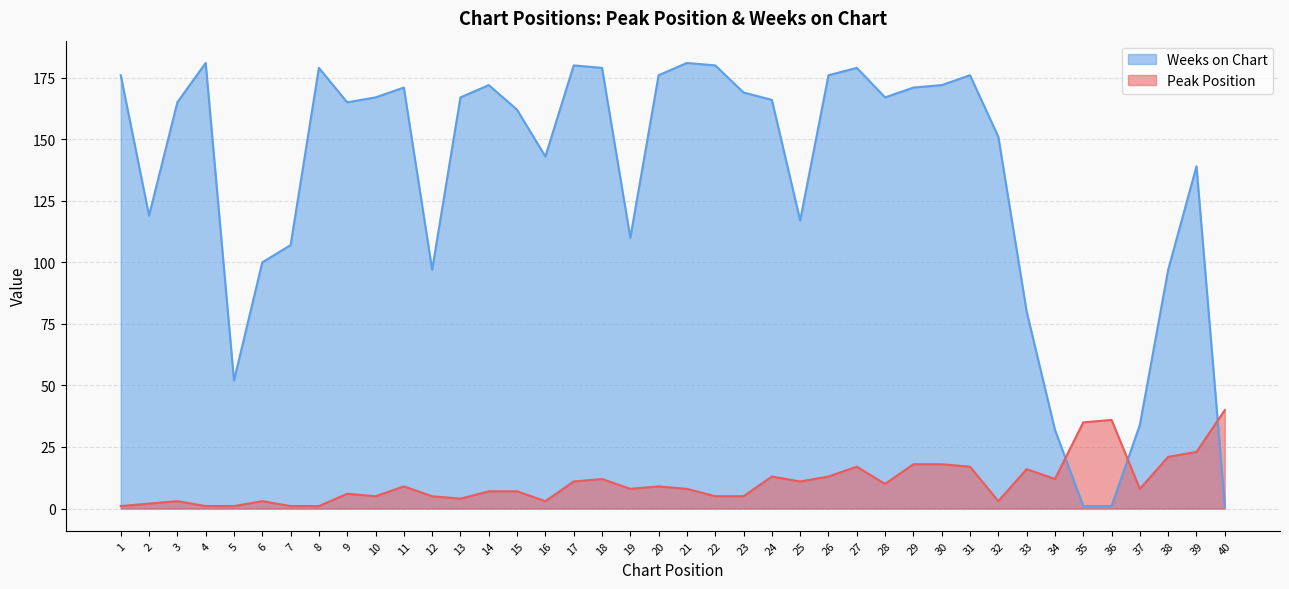

What are all the series names shown in the legend?

Weeks on Chart, Peak Position